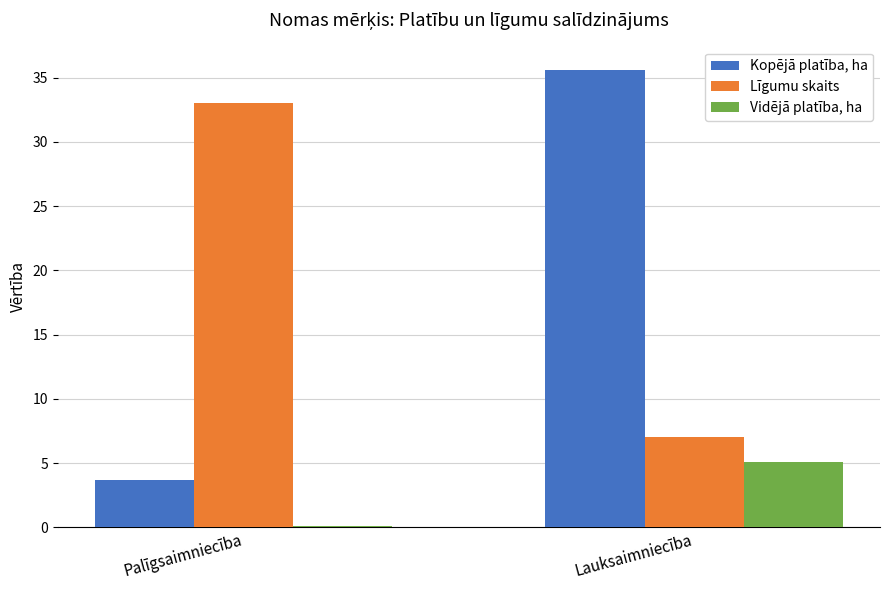

How many values in the Vidējā platība, ha series exceed 5?

1